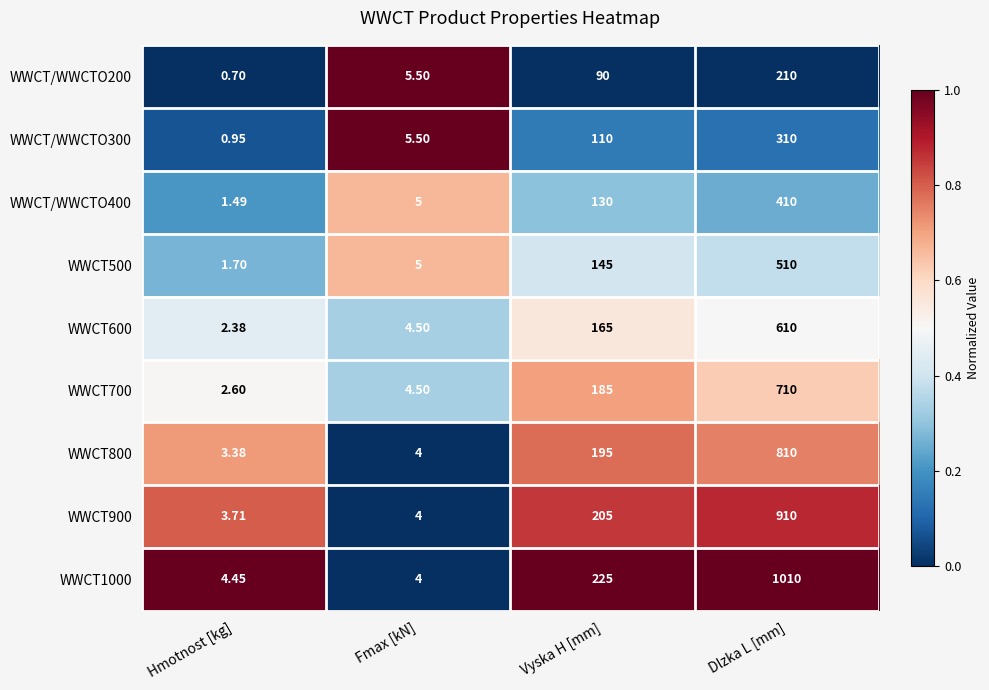

At which category is the sum across all series the highest?

Dlzka L [mm]